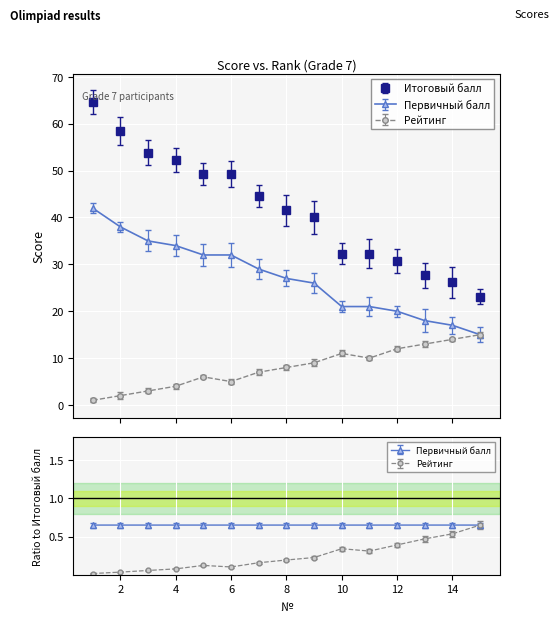

At which label does Рейтинг first exceed 8?

9